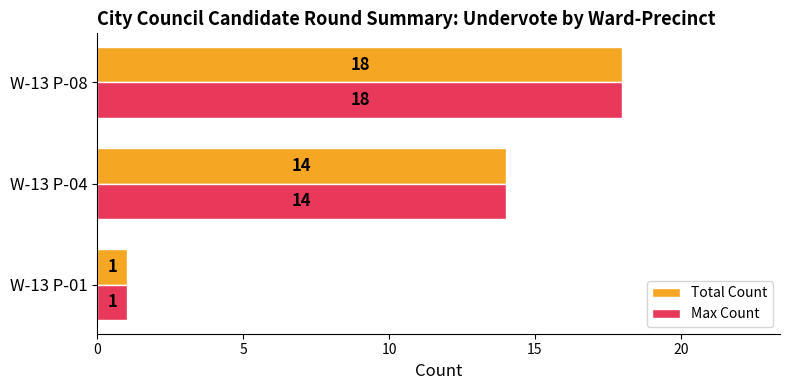

What is the sum of all Max Count values?

33